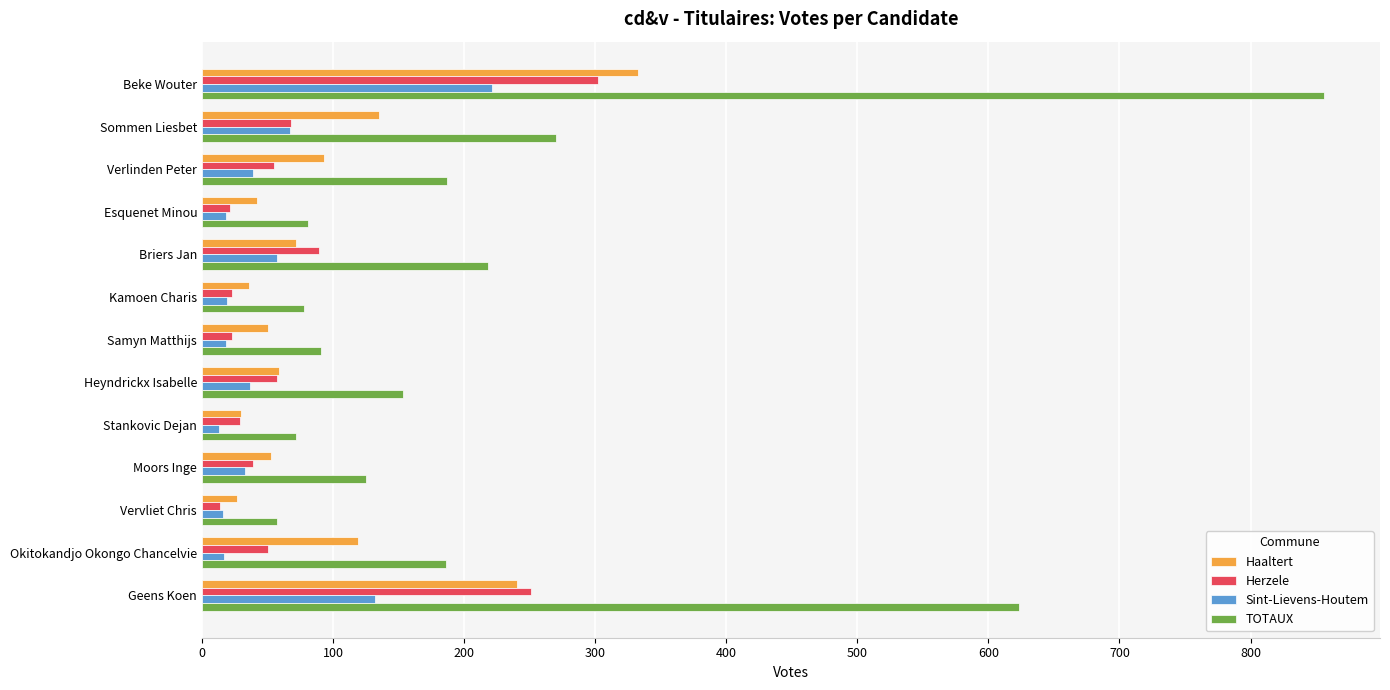

At which label is TOTAUX closest to 456?

Geens Koen